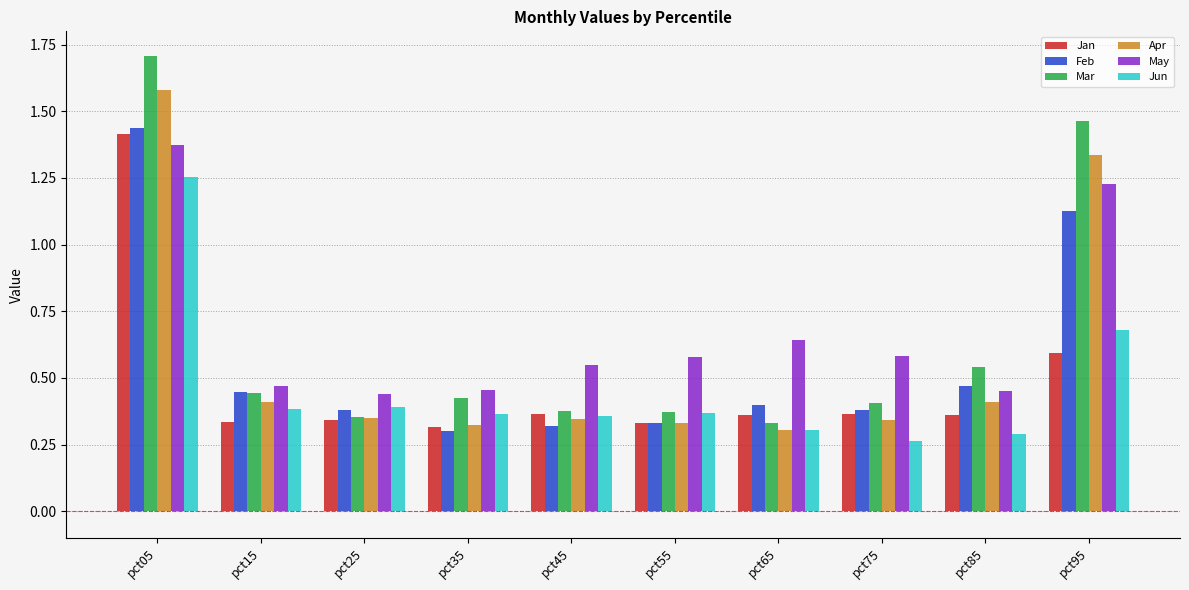

What is the difference between the Mar values at pct15 and pct95?

1.0